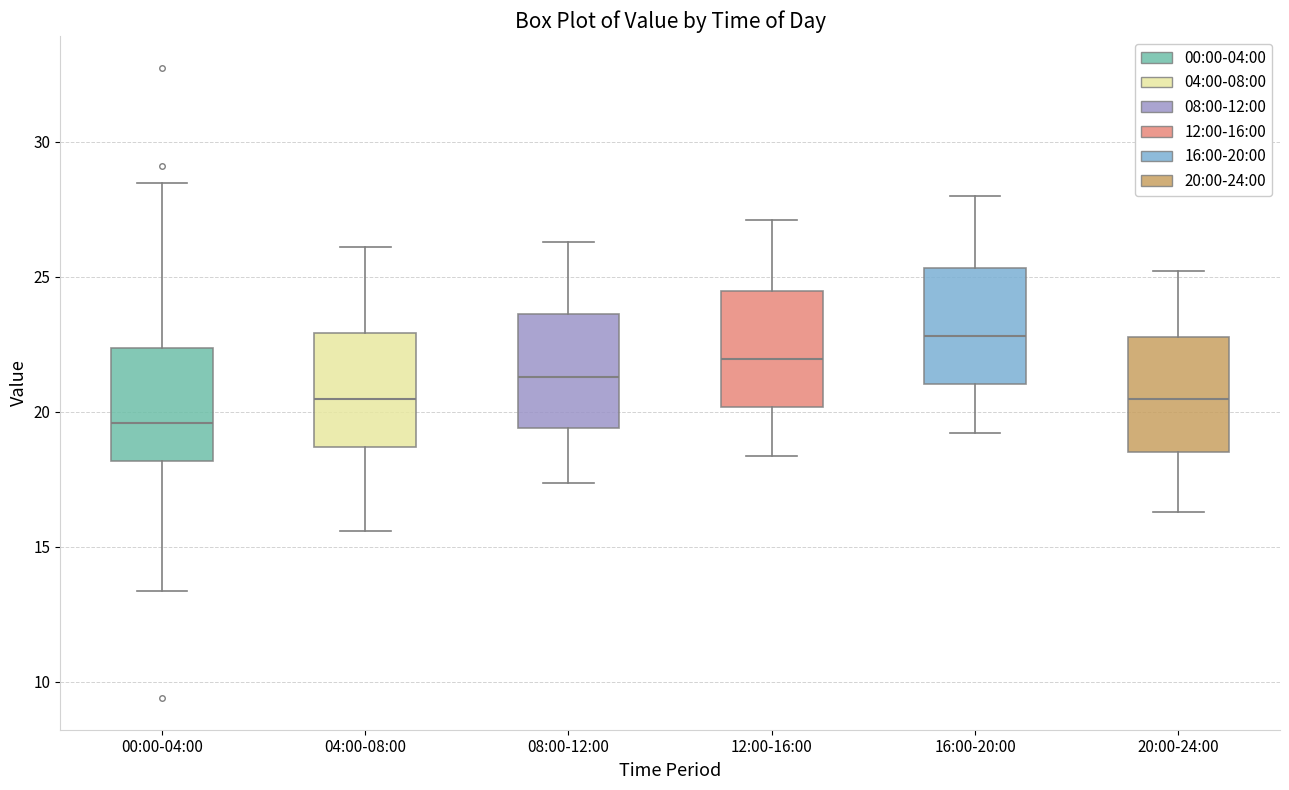

Reading left to right, transcribe this box plot: for each box, give where its median line is, the range the box spans, and where its two whiskers end, as read against the y-axis. The values are not printed on the chart, so give them approximately, as read against the axis.

00:00-04:00: median 19.5, box 18.0 to 22.5, whiskers 13.5 to 28.5
04:00-08:00: median 20.5, box 18.5 to 23.0, whiskers 15.5 to 26.0
08:00-12:00: median 21.5, box 19.5 to 23.5, whiskers 17.5 to 26.5
12:00-16:00: median 22.0, box 20.0 to 24.5, whiskers 18.5 to 27.0
16:00-20:00: median 23.0, box 21.0 to 25.5, whiskers 19.0 to 28.0
20:00-24:00: median 20.5, box 18.5 to 23.0, whiskers 16.5 to 25.0